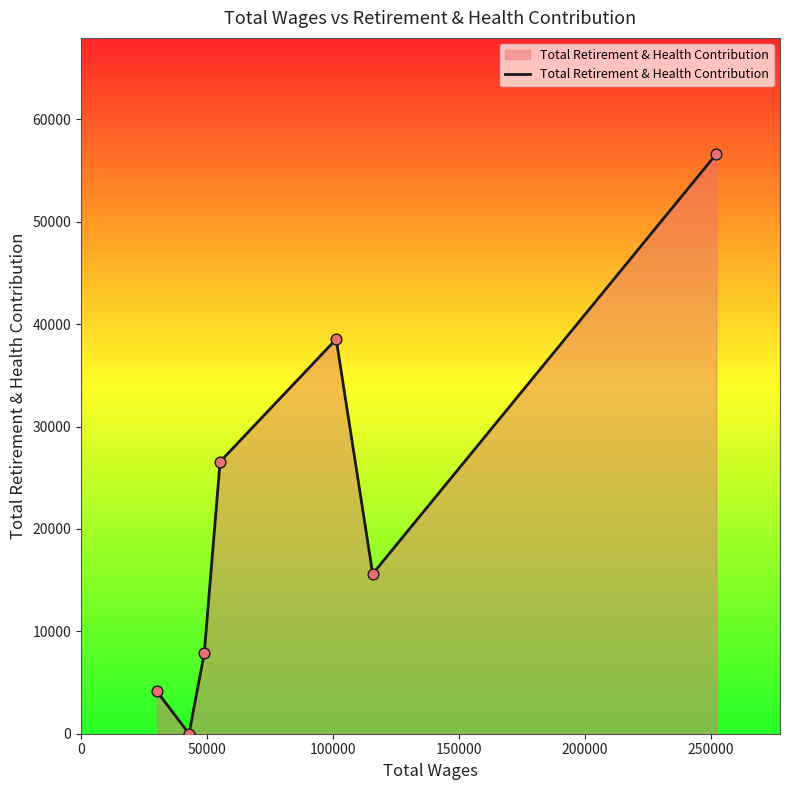

True or false: the data has more than 2 interior local peaks.

False